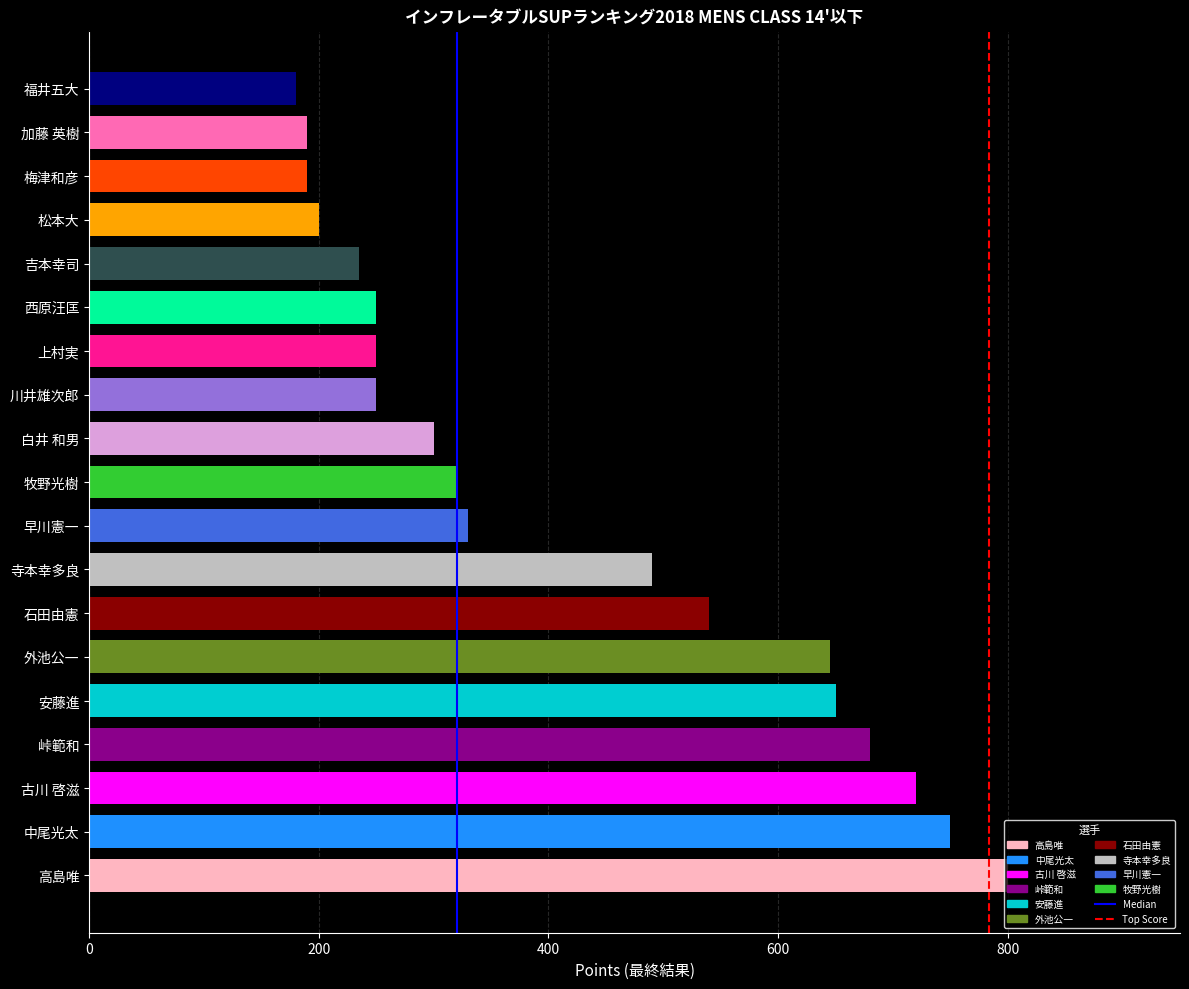

Is it true that the value at 松本大 is 200?

True